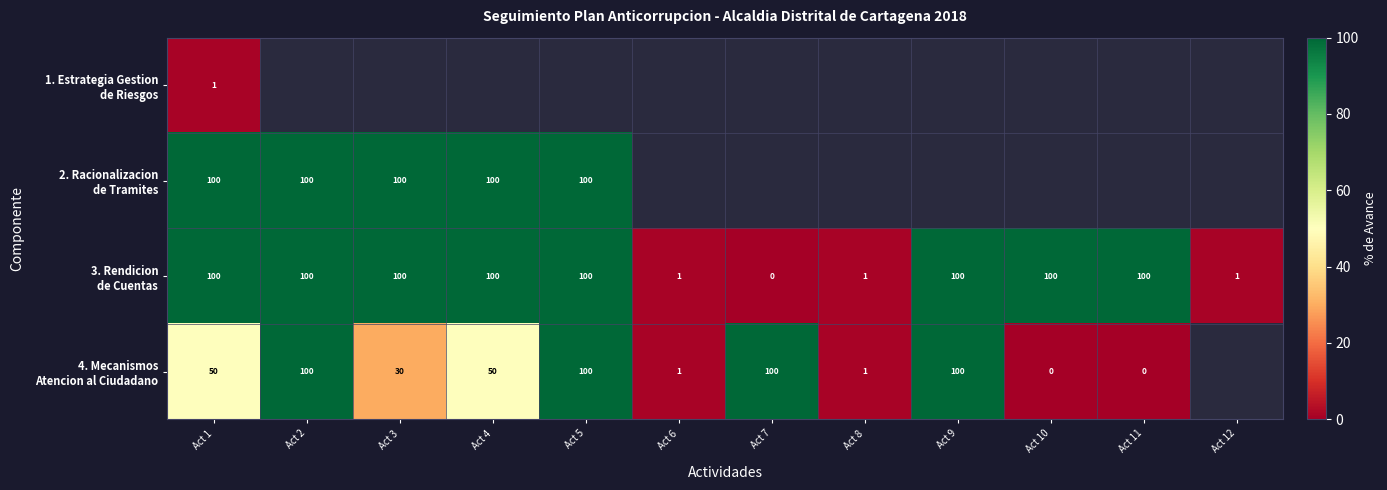

The value of 1. Estrategia Gestion de Riesgos at Act 1 is 1.0. True or false?

True